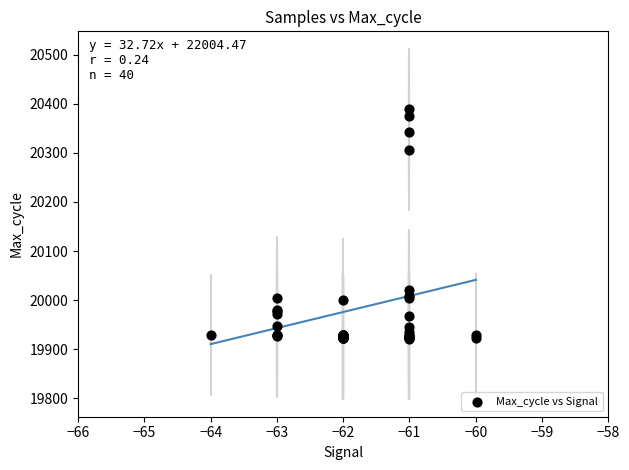

What Y value in the scatter plot is closest to 20155?

20021